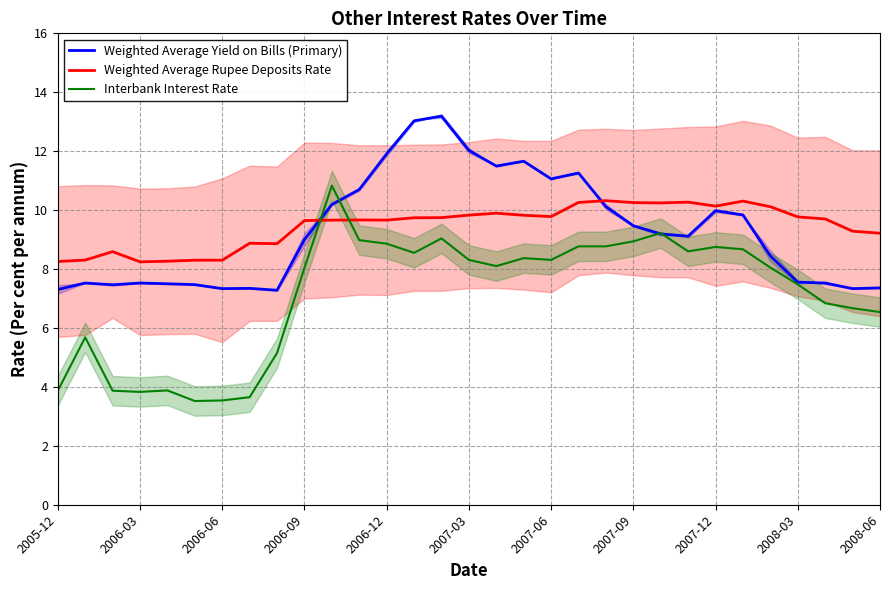

Rank the series by their maximum value, from highest to lowest.

Weighted Average Yield on Bills (Primary), Interbank Interest Rate, Weighted Average Rupee Deposits Rate